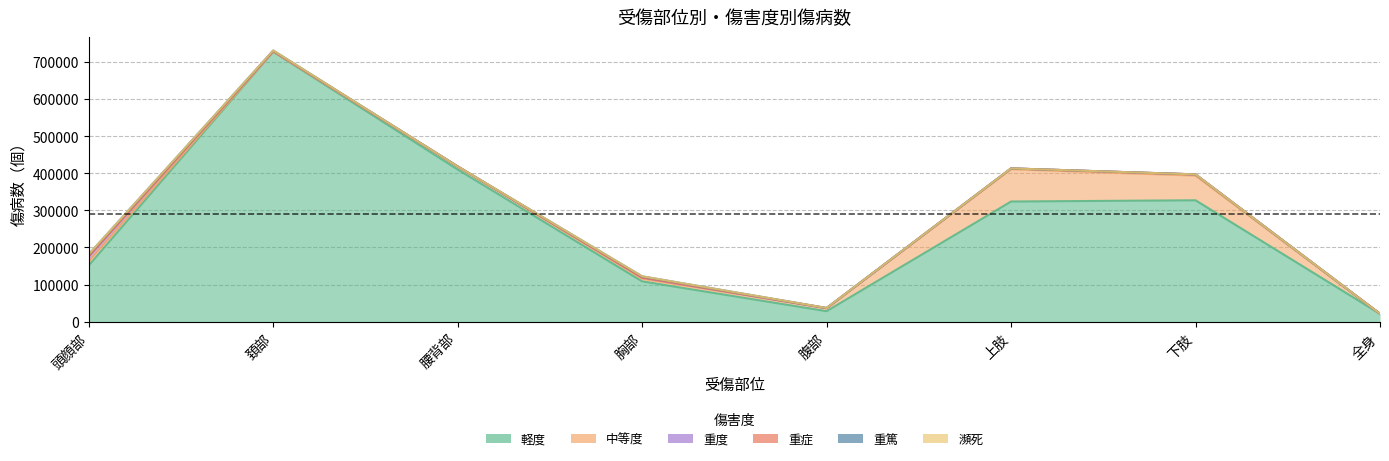

What is the total value across all series at 腰背部?

418242